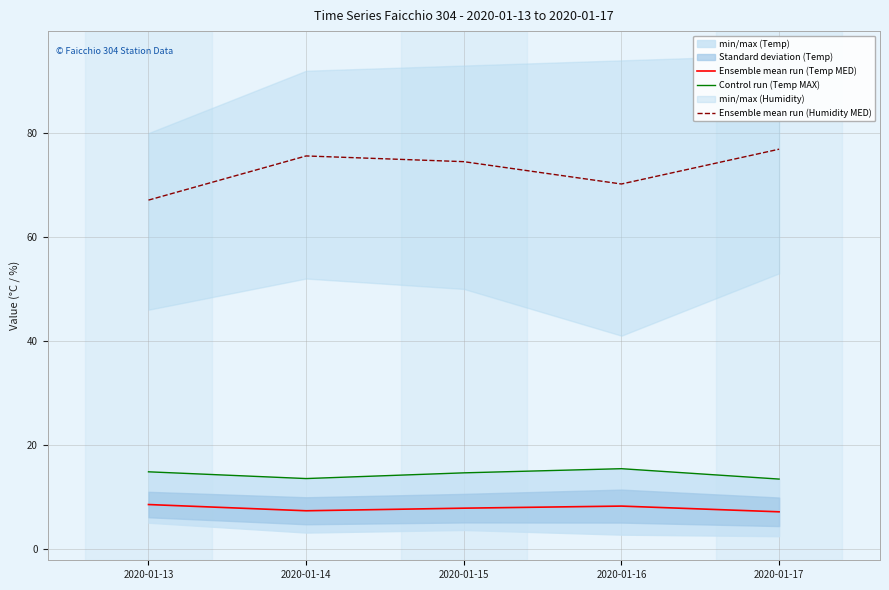

The value of Control run (Temp MAX) at 2020-01-15 is 14.6. True or false?

True